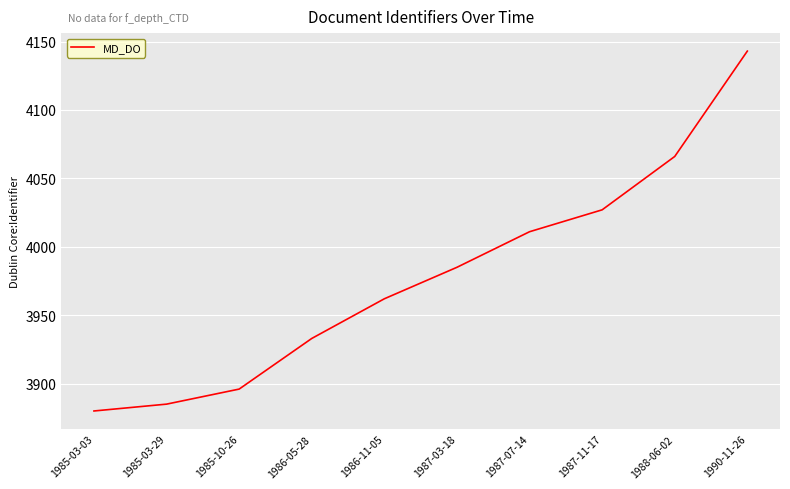

What is the maximum value shown in the chart?

4143